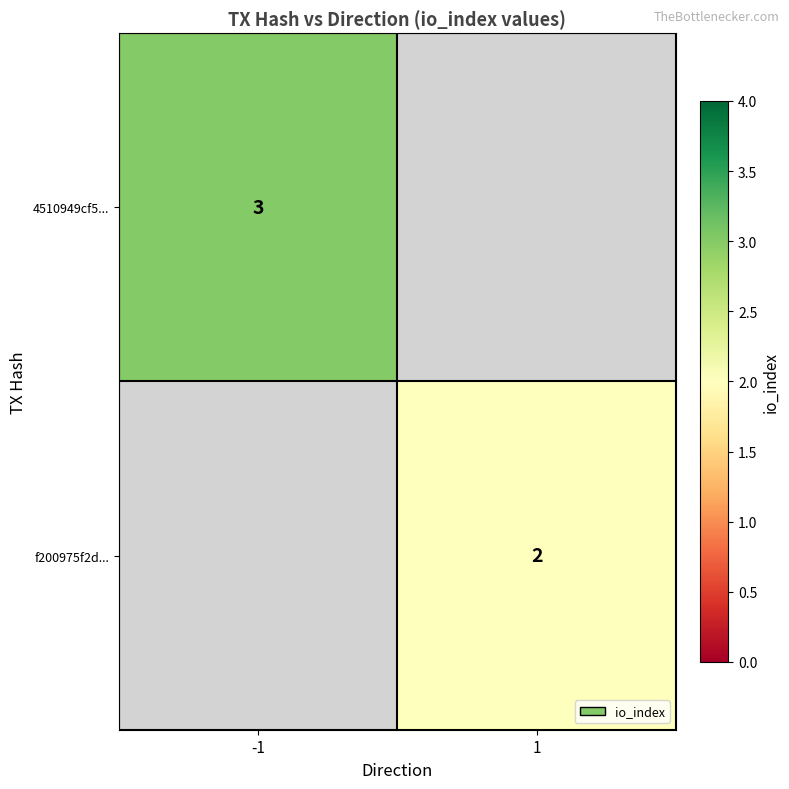

The value of 4510949cf5... at -1 is 3. True or false?

True